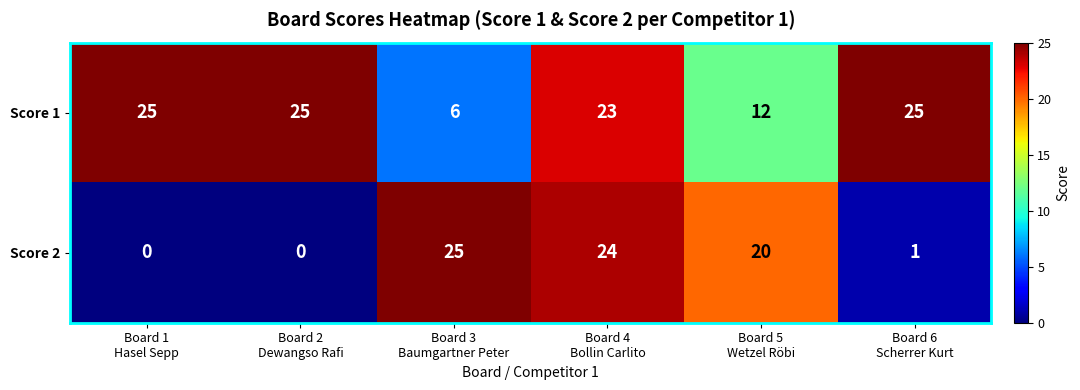

How many Score 1 values are between 12 and 25?

5